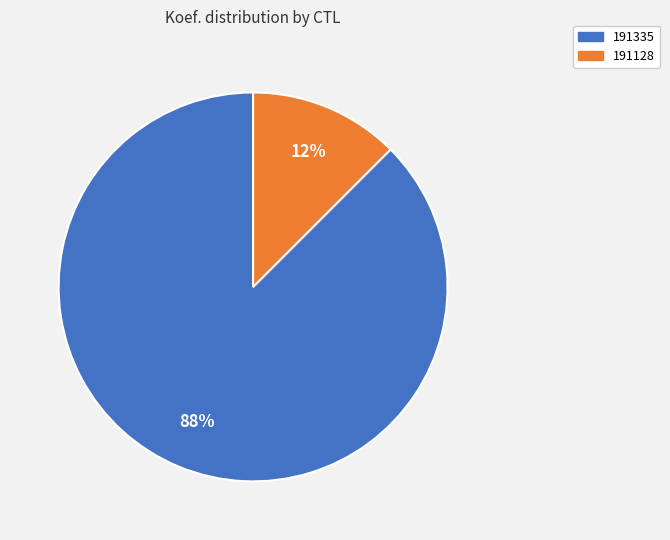

How many segments does this pie chart have?

2